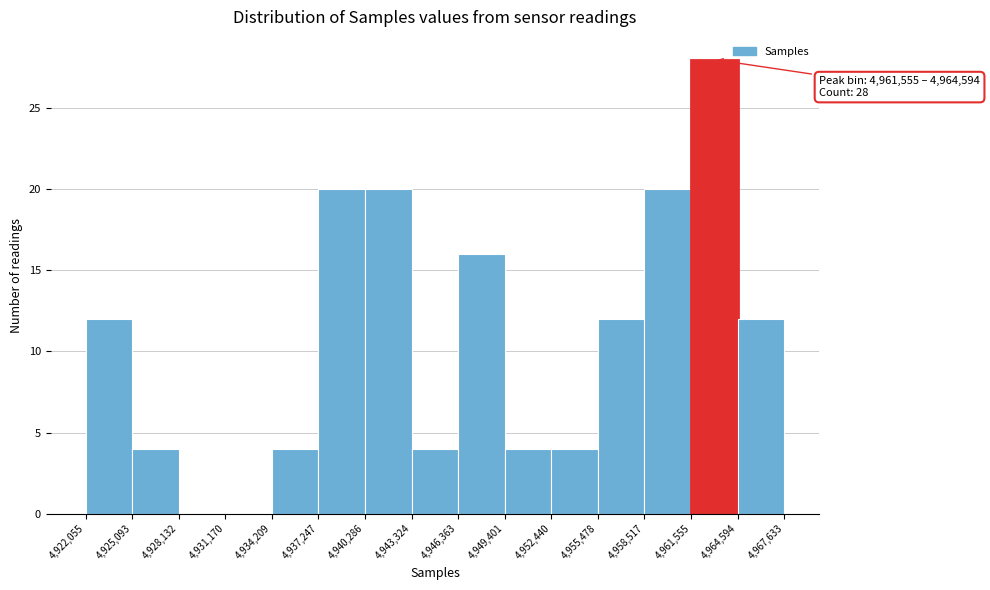

Over which range of the x-axis is the bar tallest?

4,961,555 to 4,964,594